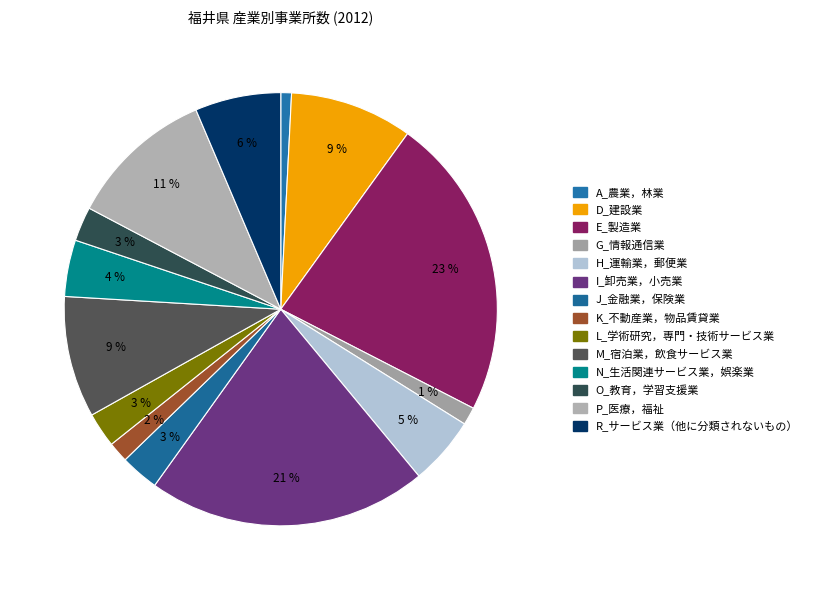

True or false: L_学術研究，専門・技術サービス業 accounts for 12% of the total.

False